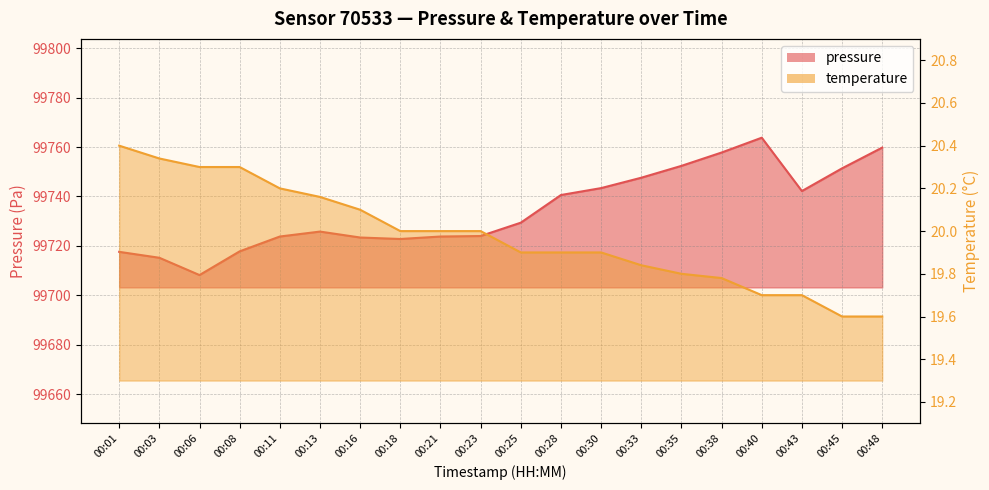

At which label does pressure first exceed 99729?

00:25